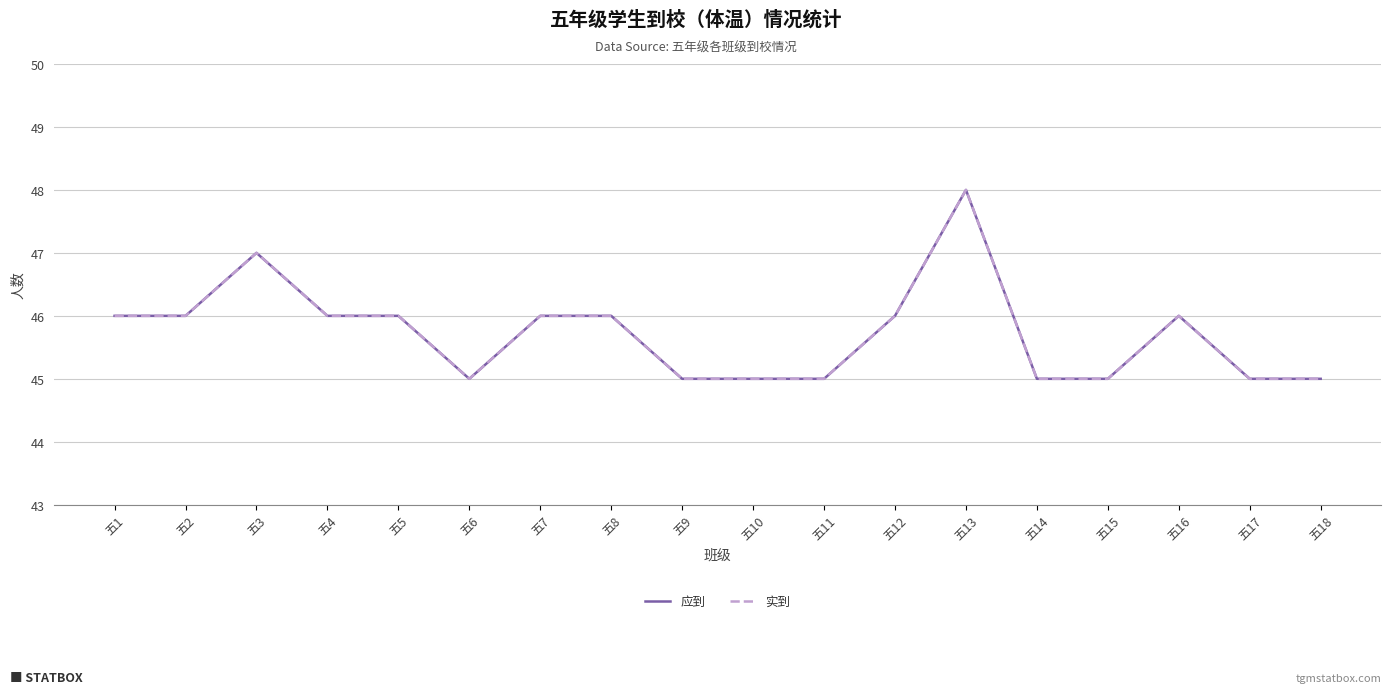

Does the chart display data point markers on the line(s)?

No